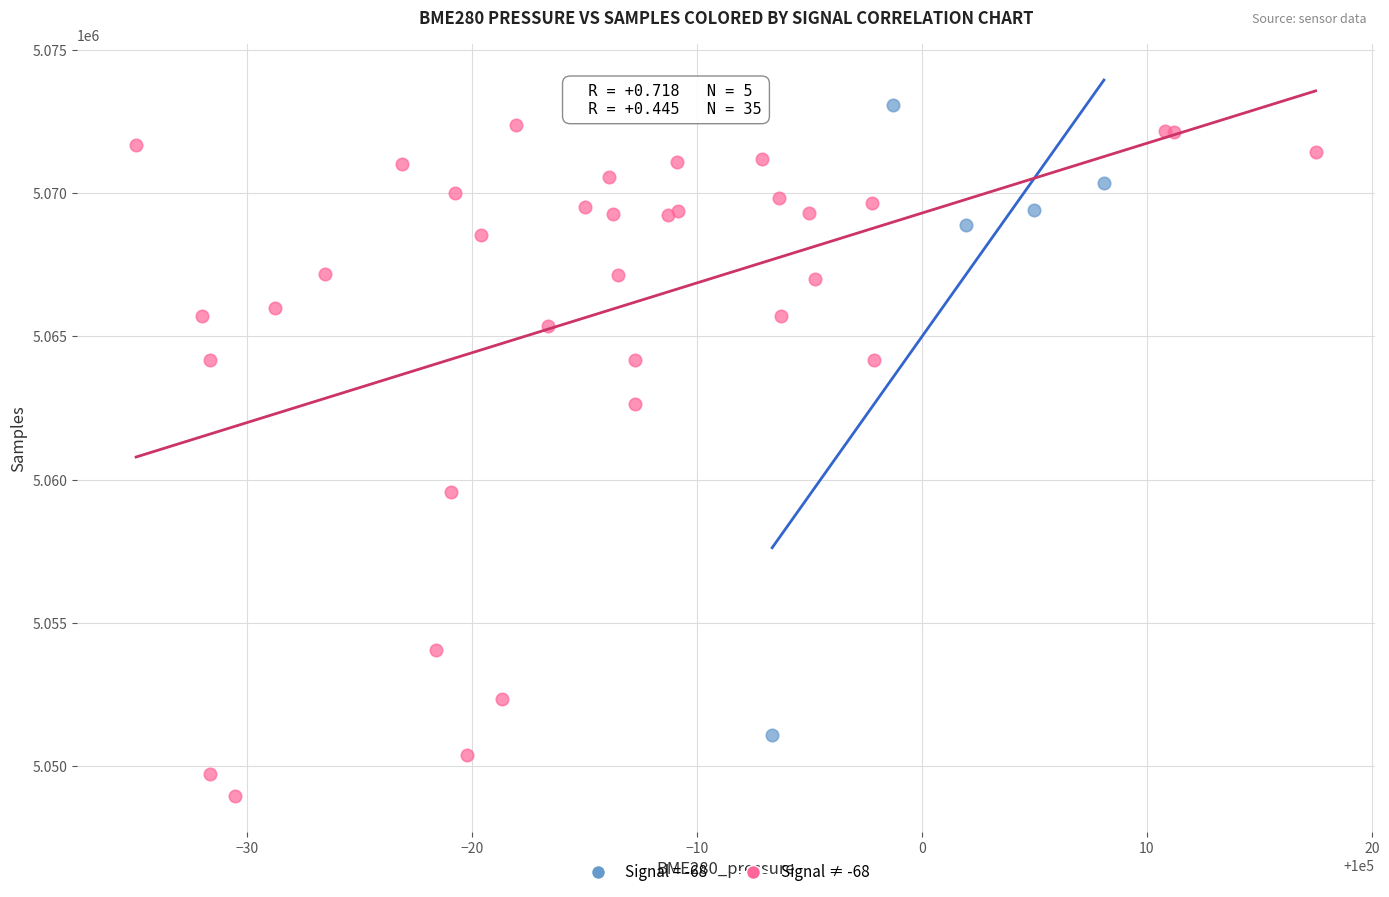

Which series has the largest Y range (max minus min)?

Signal ≠ -68